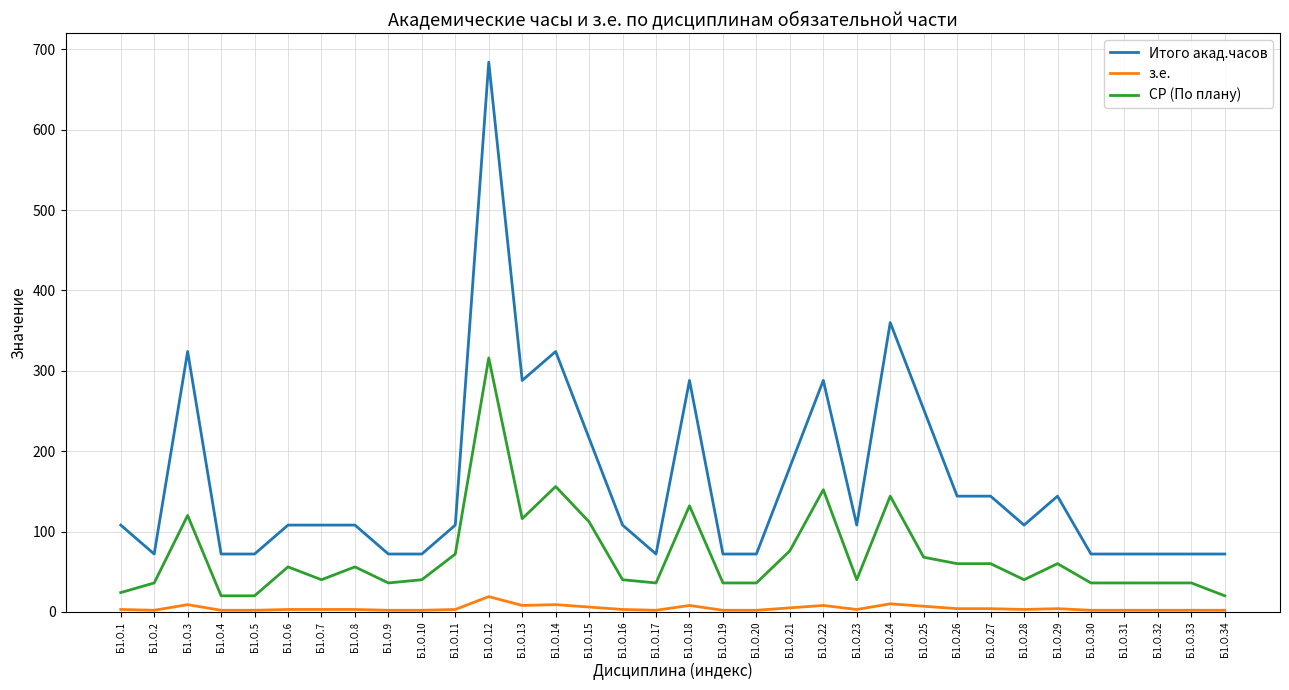

How many lines are shown in the chart?

3